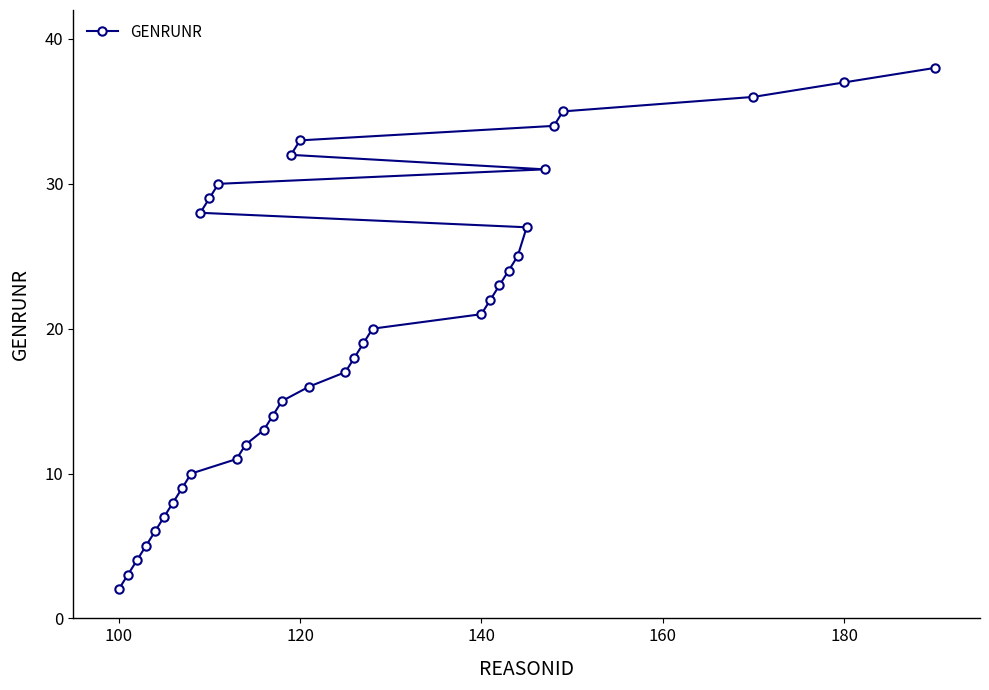

Reading right to left, transcribe all the data shown in this chart.

38	37	36	35	34	31	27	25	24	23	22	21	20	19	18	17	16	33	32	15	14	13	12	11	30	29	28	10	9	8	7	6	5	4	3	2